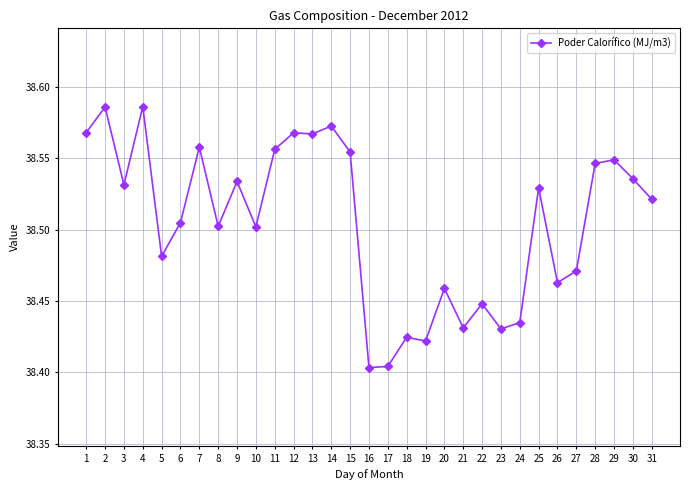

How many values are between 38 and 39?

31